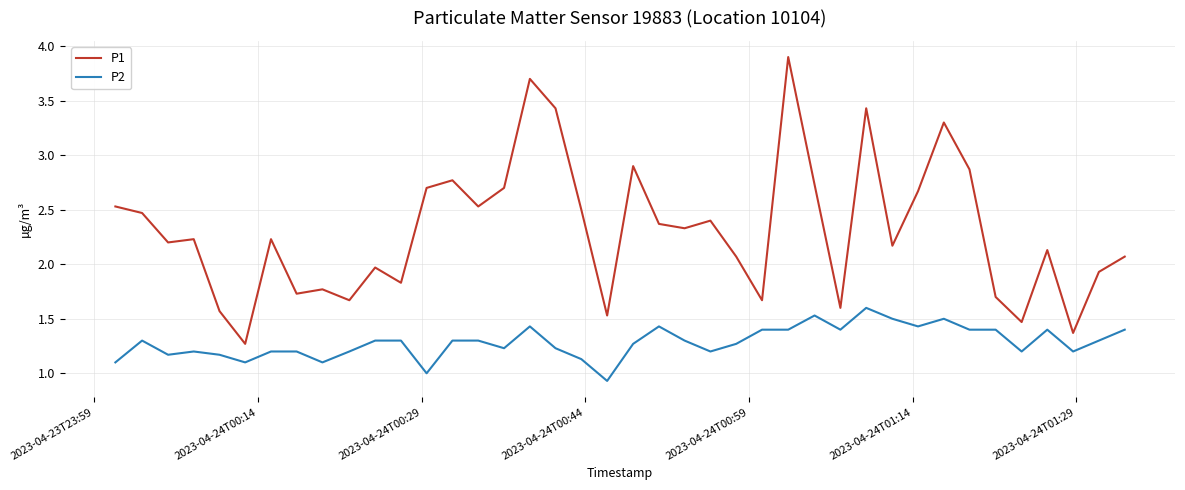

True or false: P1 and P2 cross at least once.

False